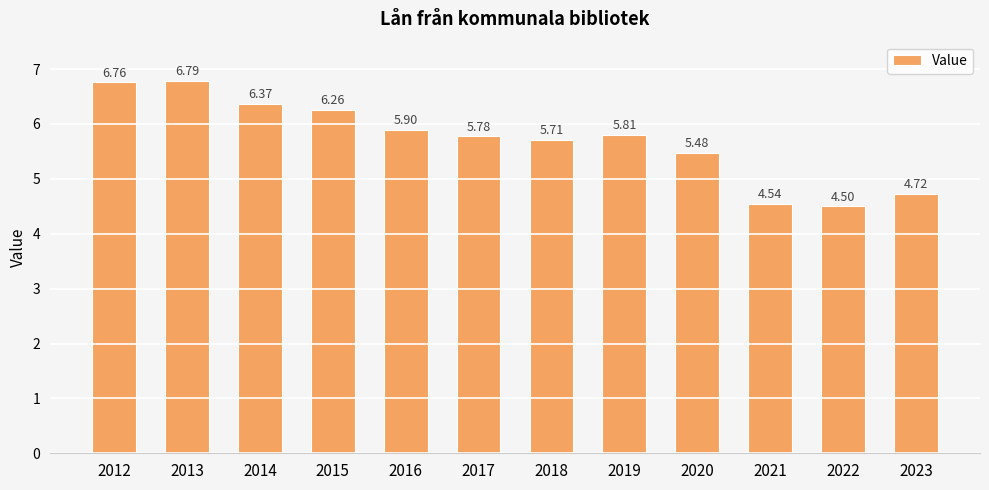

Rank the categories by value from lowest to highest.

2022, 2021, 2023, 2020, 2018, 2017, 2019, 2016, 2015, 2014, 2012, 2013